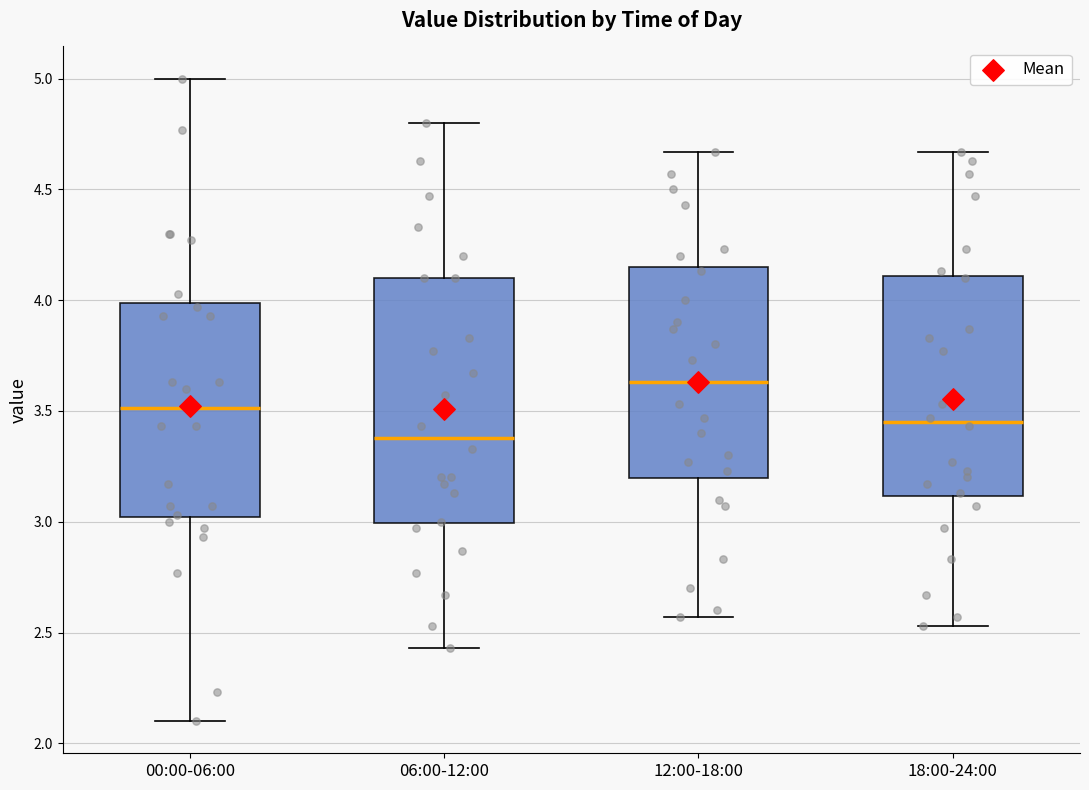

Comparing the boxes themselves (not the whiskers), which one is the tallest?

06:00-12:00